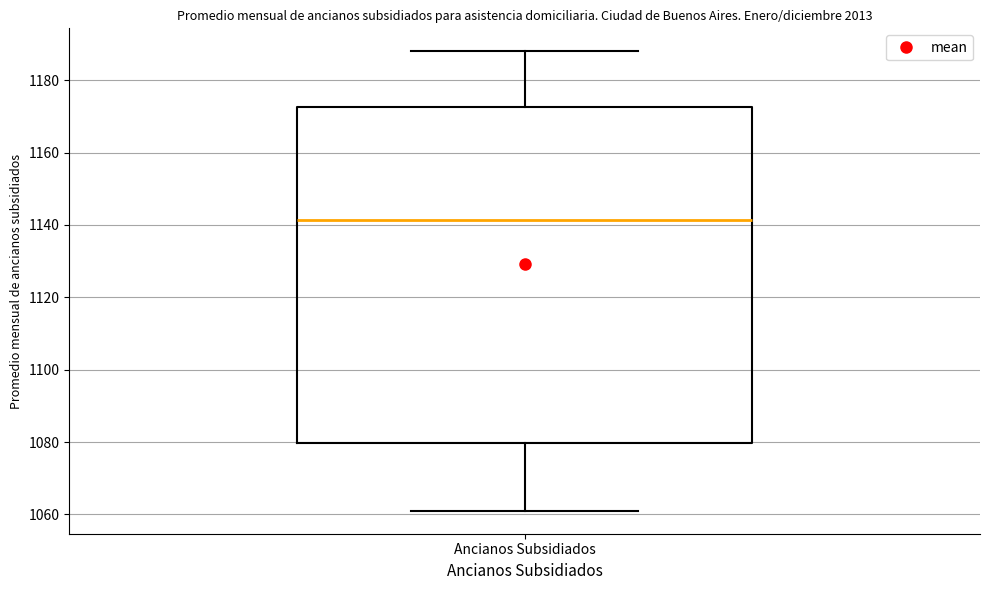

Read this box plot against the y-axis: the position of the median line, the range covered by the box, and the ends of both whiskers. The values are not printed on the chart, so give them approximately, as read against the axis.

median 1142, box 1080 to 1172, whiskers 1062 to 1188